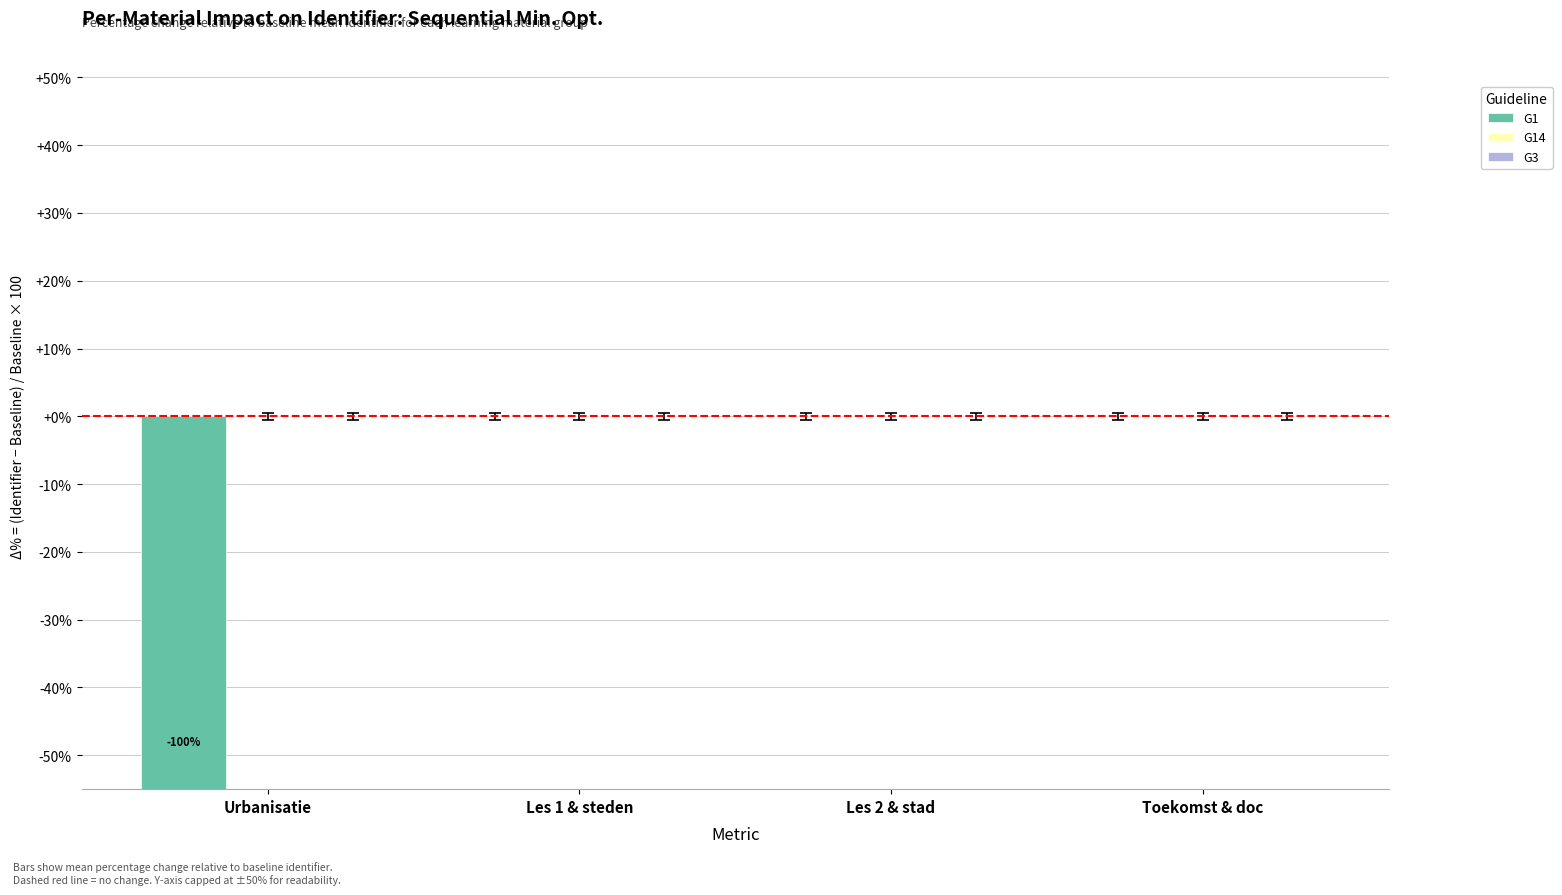

How many data points does each series have?

4